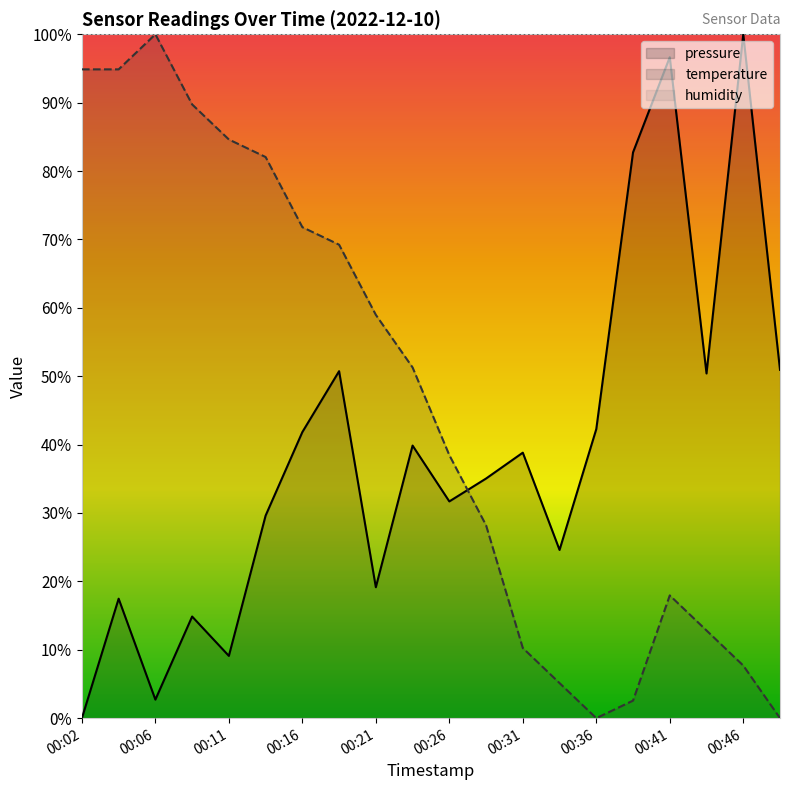

What is the difference between the second highest and second lowest values in the temperature series?

94.9